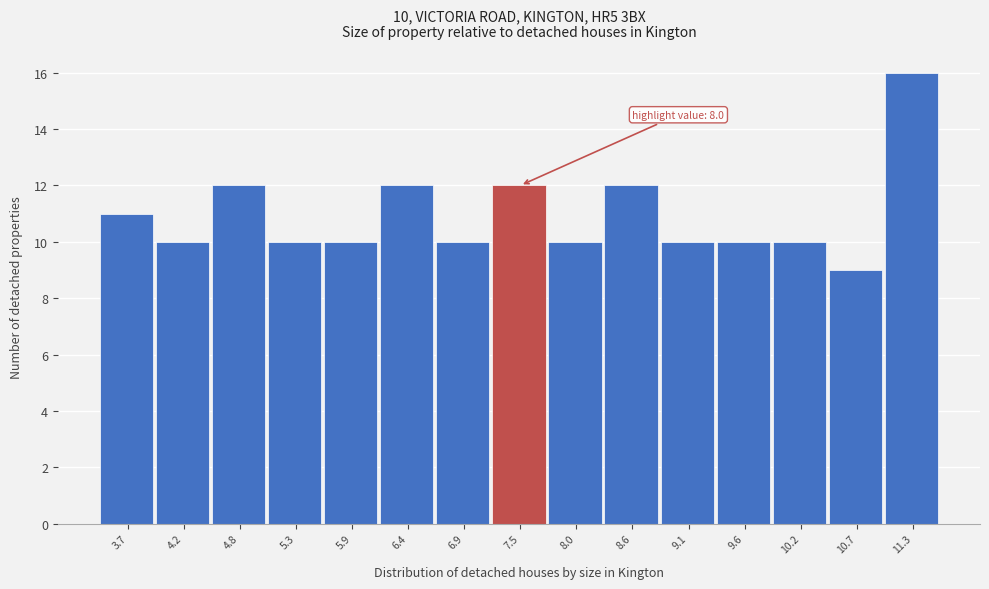

Reading right to left, extract all data points from this chart.

16	9	10	10	10	12	10	12	10	12	10	10	12	10	11